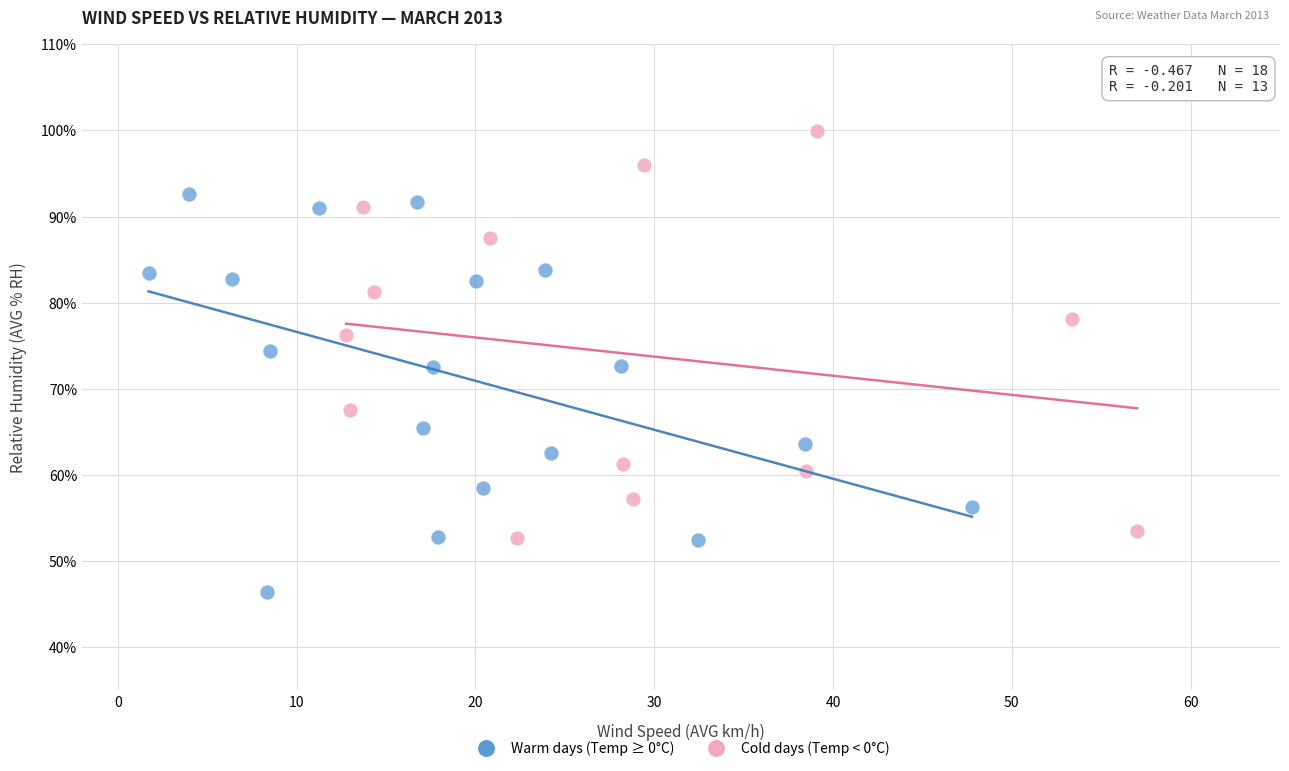

Which series contains the highest Y value?

Cold days (Temp < 0°C)